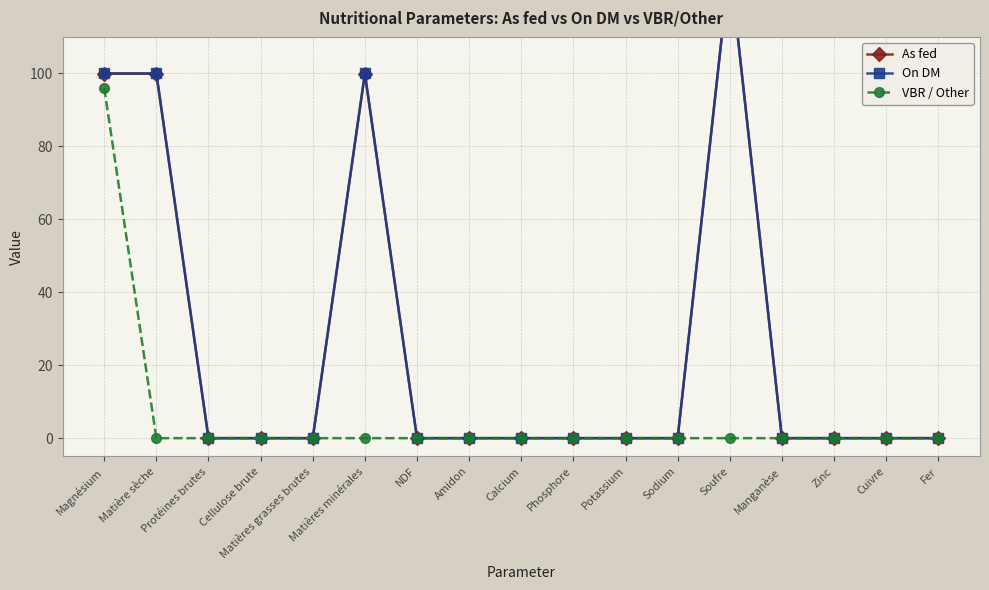

What is the label of the 14th point from the left?

Manganèse